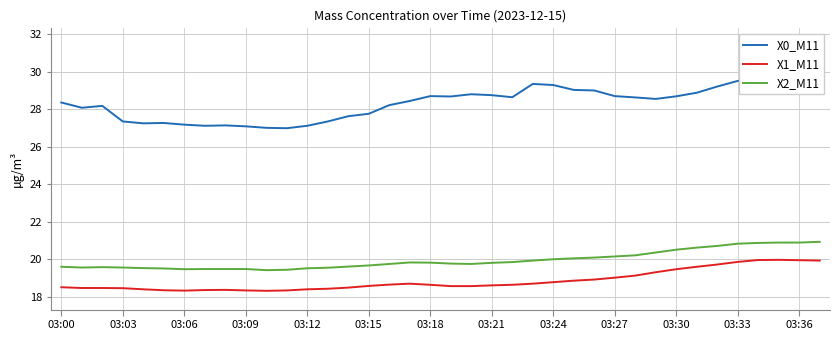

What is the difference between the maximum and minimum values in the X1_M11 series?

1.7